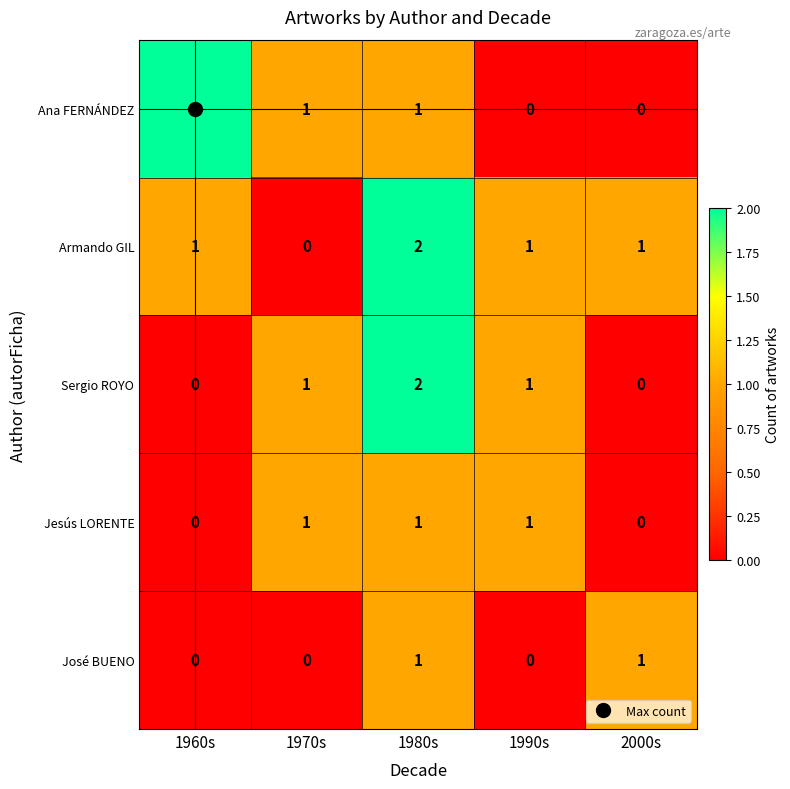

At how many categories does at least one series exceed 0?

5